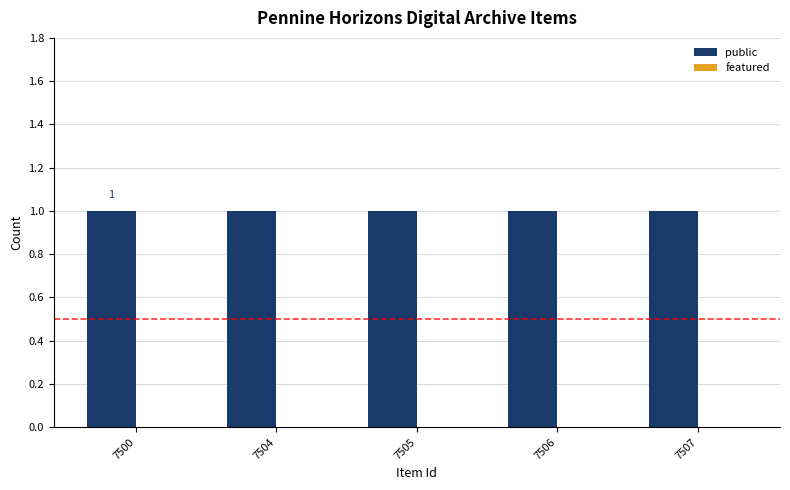

Reading right to left, what are all the values shown in this chart?

public: 7507=1	7506=1	7505=1	7504=1	7500=1
featured: 7507=0	7506=0	7505=0	7504=0	7500=0